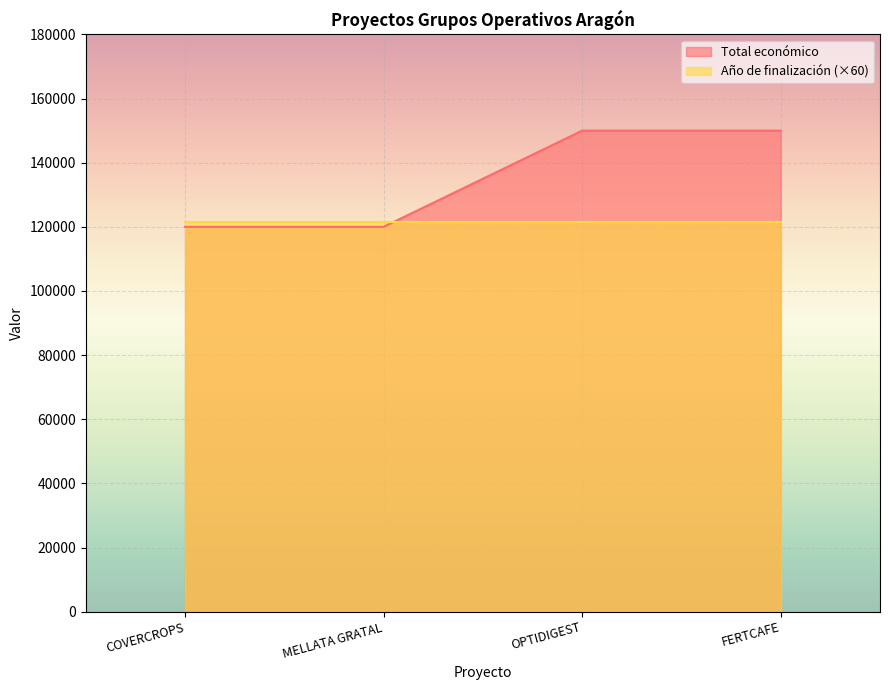

What is the label of the 1st point from the right?

FERTCAFE